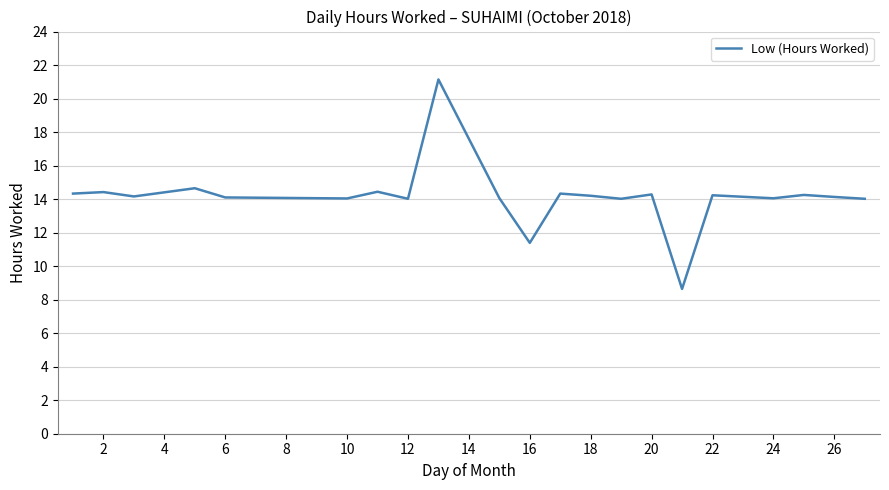

What is the smallest value displayed?

8.6